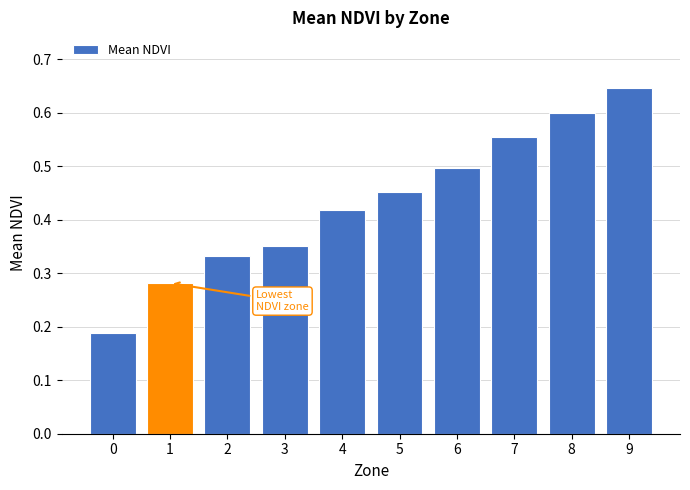

What is the sum of the values at 4 and 3?

0.8